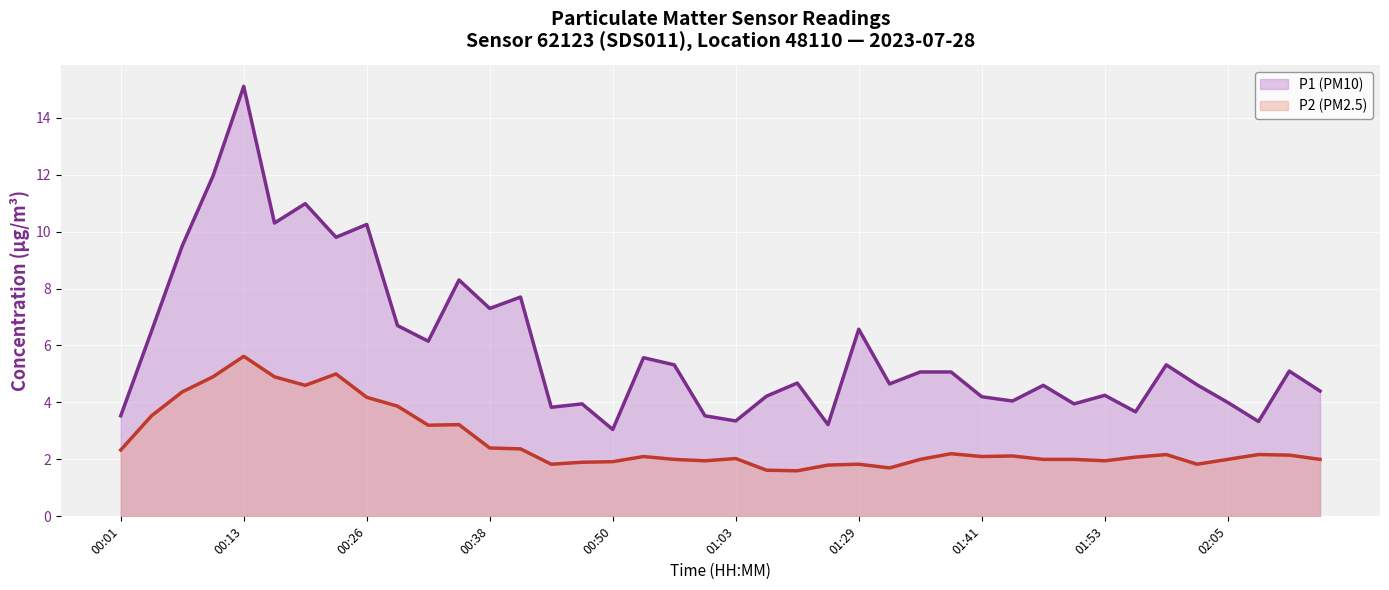

Reading left to right, what are all the values shown in this chart?

P1 (PM10): 00:01=3.5	00:04=6.5	00:07=9.5	00:10=11.9	00:13=15.1	00:17=10.3	00:20=11.0	00:23=9.8	00:26=10.2	00:29=6.7	00:32=6.2	00:35=8.3	00:38=7.3	00:41=7.7	00:44=3.8	00:47=4.0	00:50=3.0	00:53=5.6	00:56=5.3	00:59=3.5	01:03=3.4	01:16=4.2	01:19=4.7	01:22=3.2	01:29=6.6	01:32=4.7	01:35=5.1	01:38=5.1	01:41=4.2	01:44=4.0	01:47=4.6	01:50=4.0	01:53=4.2	01:56=3.7	01:59=5.3	02:02=4.6	02:05=4.0	02:08=3.3	02:11=5.1	02:14=4.4
P2 (PM2.5): 00:01=2.3	00:04=3.5	00:07=4.4	00:10=4.9	00:13=5.6	00:17=4.9	00:20=4.6	00:23=5.0	00:26=4.2	00:29=3.9	00:32=3.2	00:35=3.2	00:38=2.4	00:41=2.4	00:44=1.8	00:47=1.9	00:50=1.9	00:53=2.1	00:56=2.0	00:59=1.9	01:03=2.0	01:16=1.6	01:19=1.6	01:22=1.8	01:29=1.8	01:32=1.7	01:35=2.0	01:38=2.2	01:41=2.1	01:44=2.1	01:47=2.0	01:50=2.0	01:53=1.9	01:56=2.1	01:59=2.2	02:02=1.8	02:05=2.0	02:08=2.2	02:11=2.1	02:14=2.0